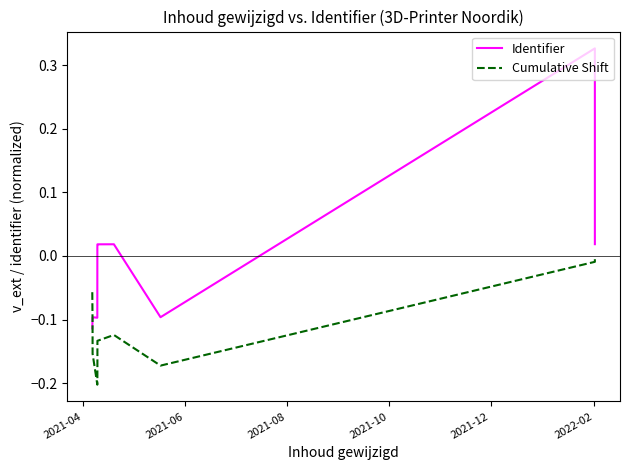

Which series has the largest range (max minus min)?

Identifier